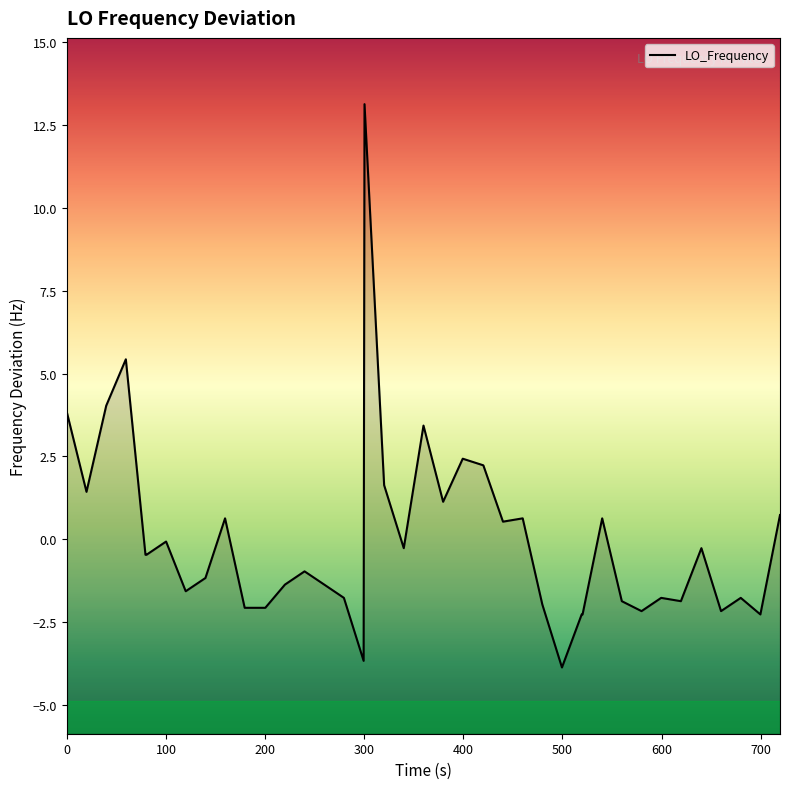

Reading left to right, list all the values displayed in this chart.

3.8	1.4	4.0	5.4	-0.5	-0.5	-0.1	-1.6	-1.2	0.6	-2.1	-2.1	-1.4	-1.0	-1.4	-1.8	-3.7	13.1	1.6	-0.3	3.4	1.1	2.4	2.2	0.5	0.6	-2.0	-3.9	-2.3	-2.3	0.6	-1.9	-2.2	-1.8	-1.9	-0.3	-2.2	-1.8	-2.3	0.7